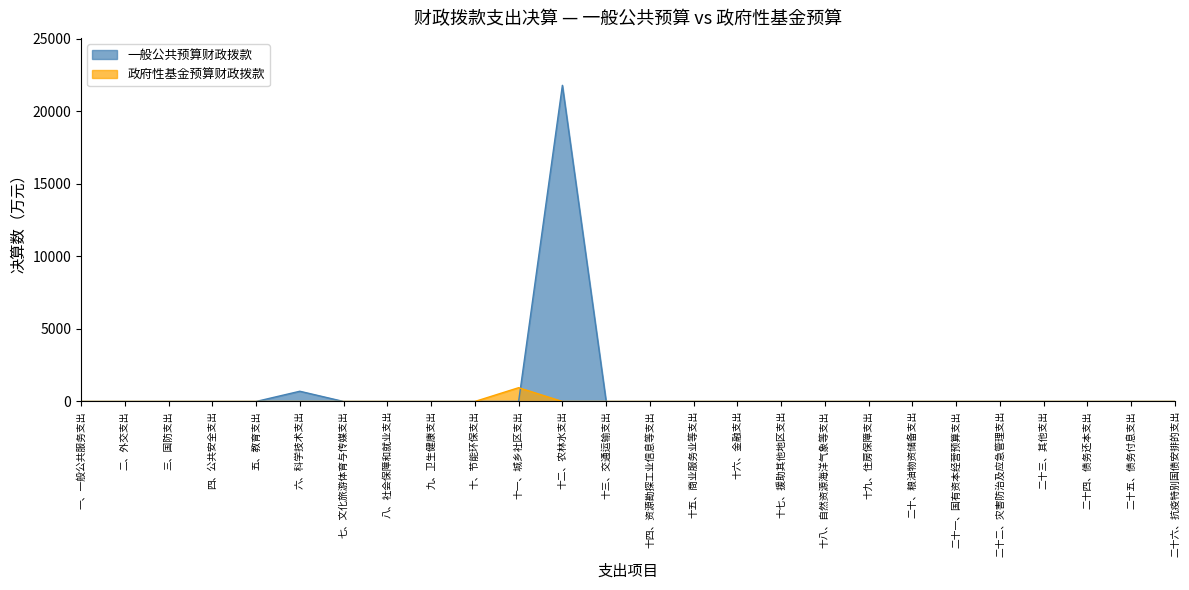

What is the label of the 14th point from the left?

十四、资源勘探工业信息等支出